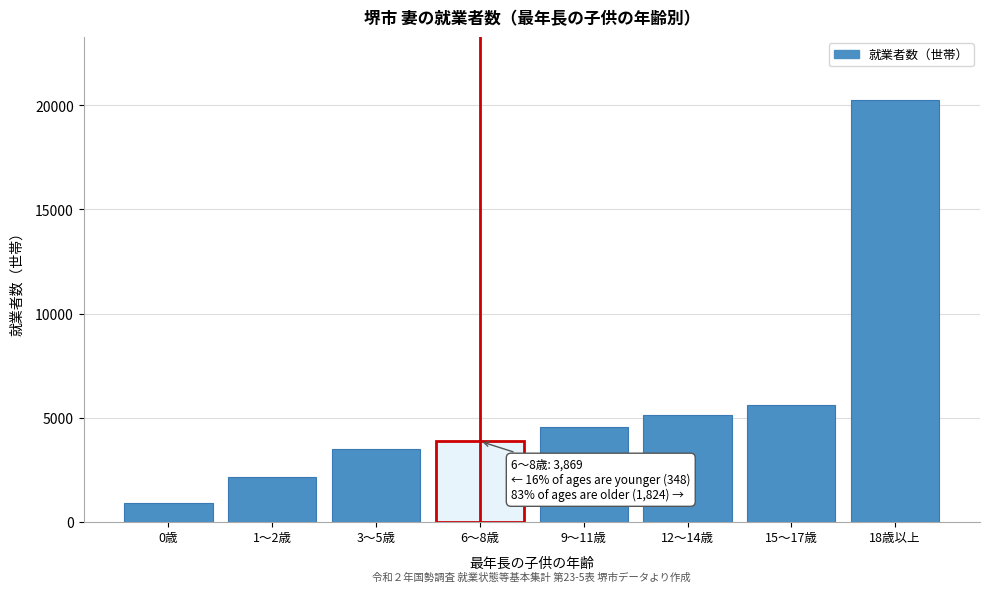

Reading right to left, transcribe all the data shown in this chart.

20235	5596	5121	4570	3869	3520	2148	899